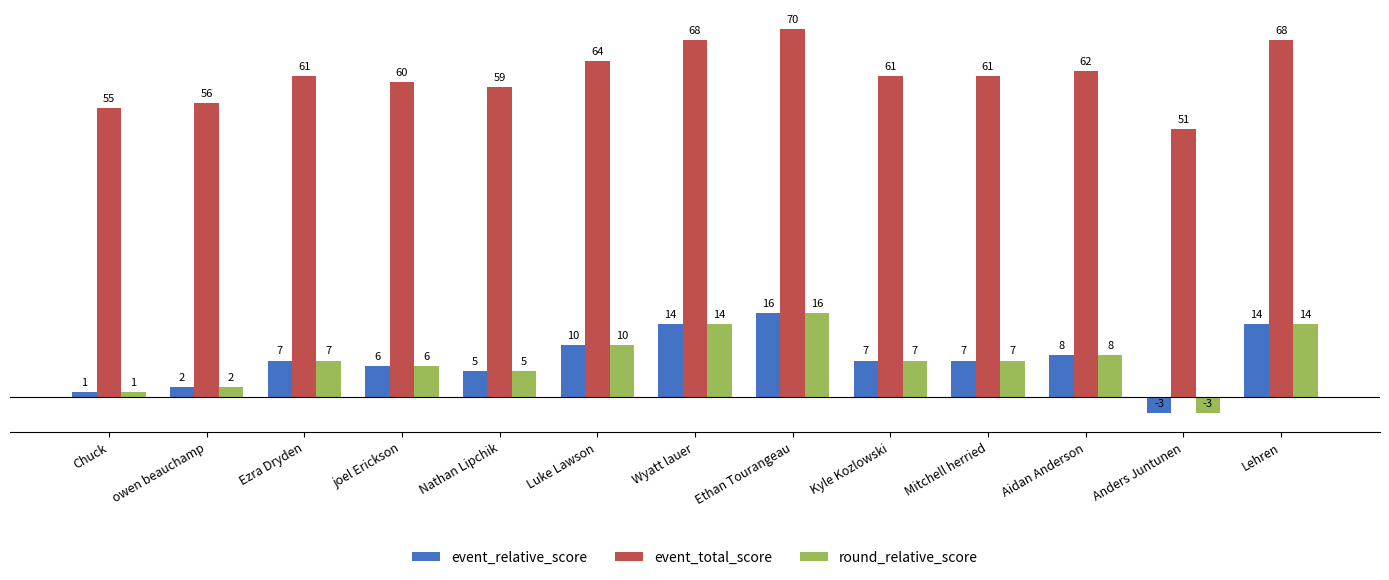

Read the event_total_score value at Ethan Tourangeau, to the nearest 5.

70